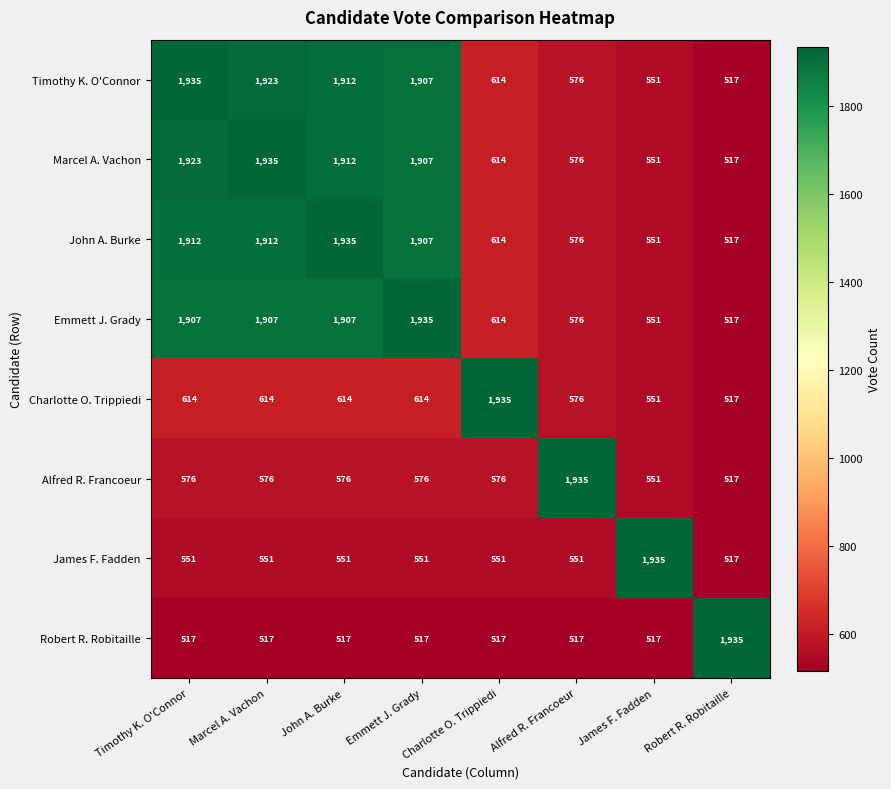

What is the difference between the highest and lowest values at Alfred R. Francoeur?

1418